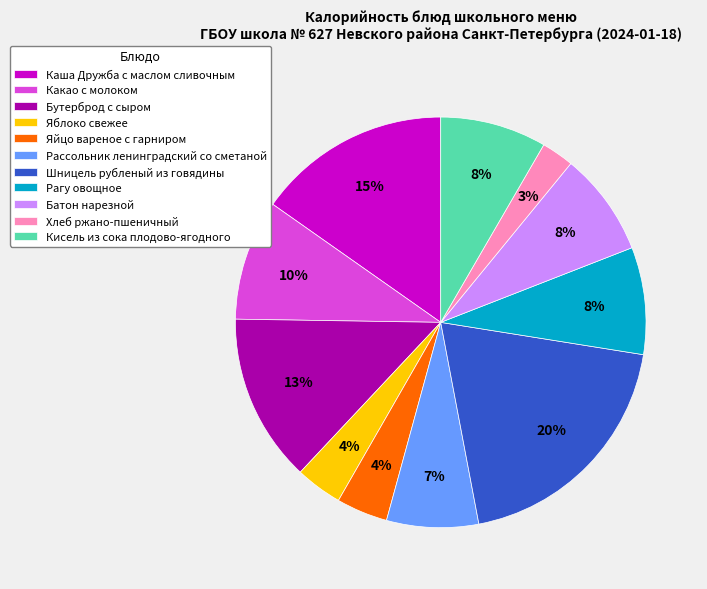

Combined, do Какао с молоком and Рагу овощное account for over 50%?

No